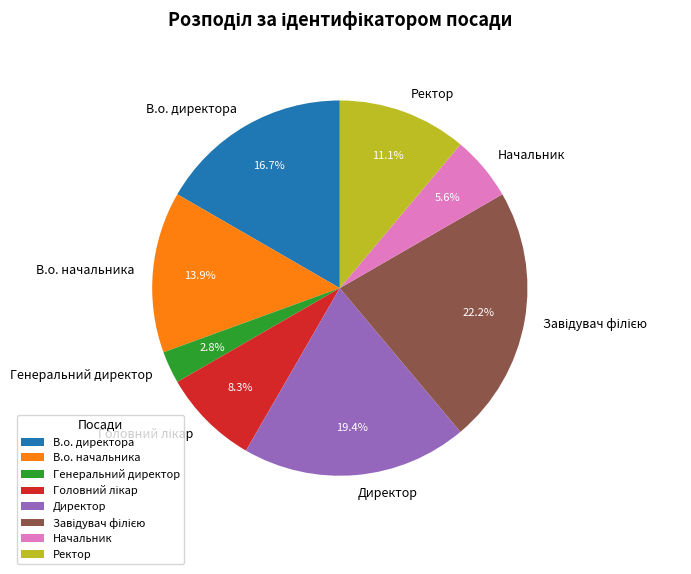

What percentage is the Директор slice, to the nearest percent?

19%